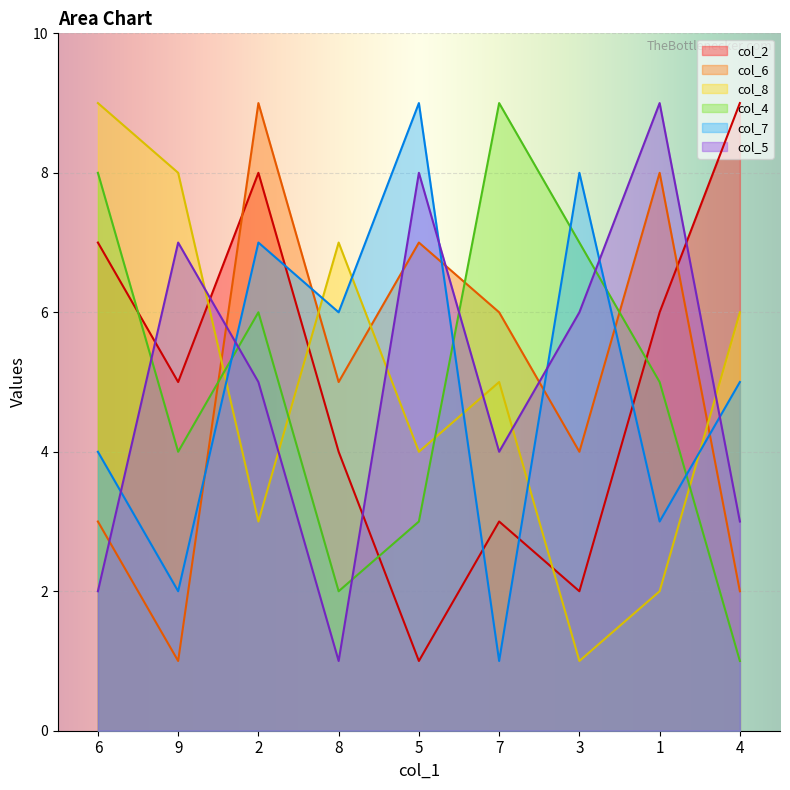

What is the sum of the col_4 values at 4 and 1?

6